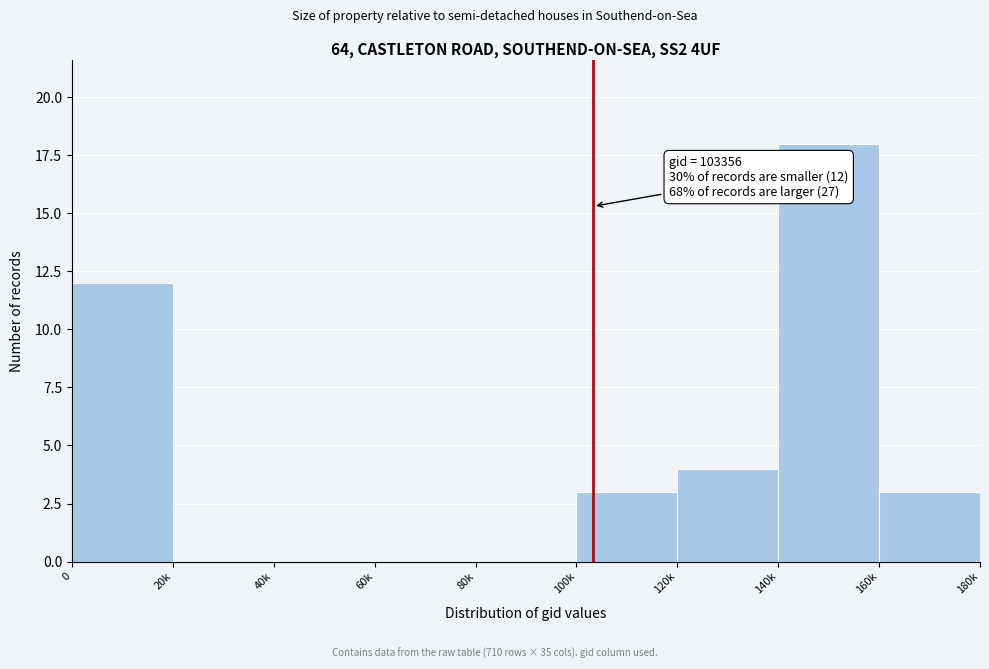

Reading right to left, list all the values displayed in this chart.

160k=3	140k=18	120k=4	100k=3	80k=0	60k=0	40k=0	20k=0	0=12